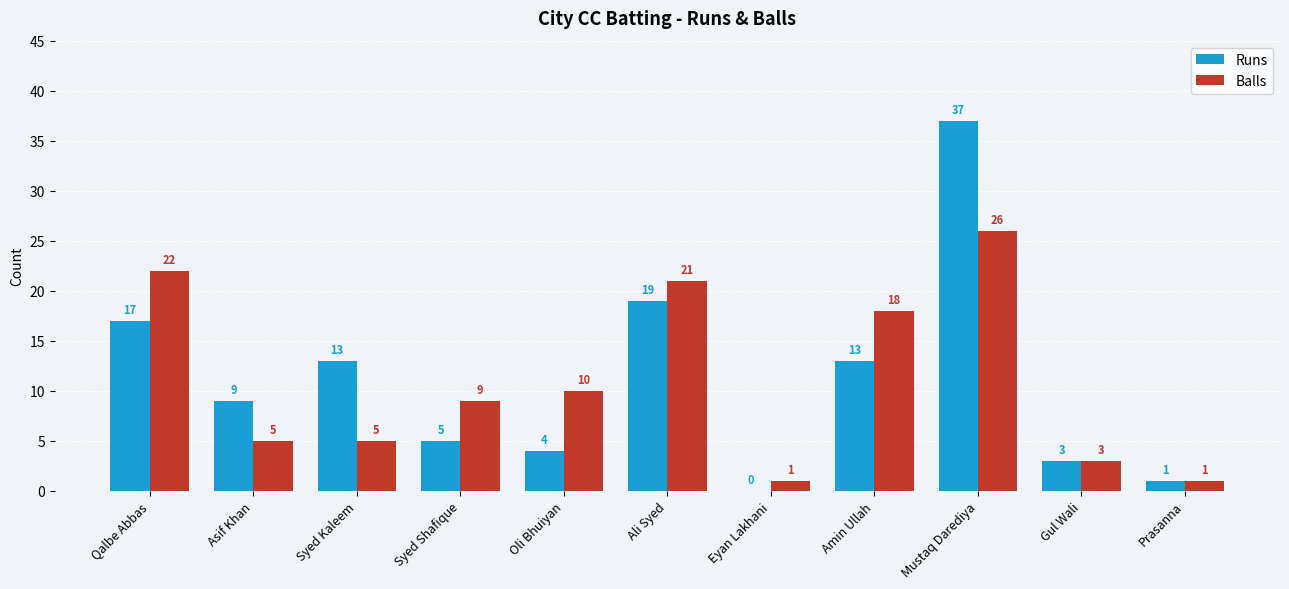

What is the total value across all series at Syed Shafique?

14